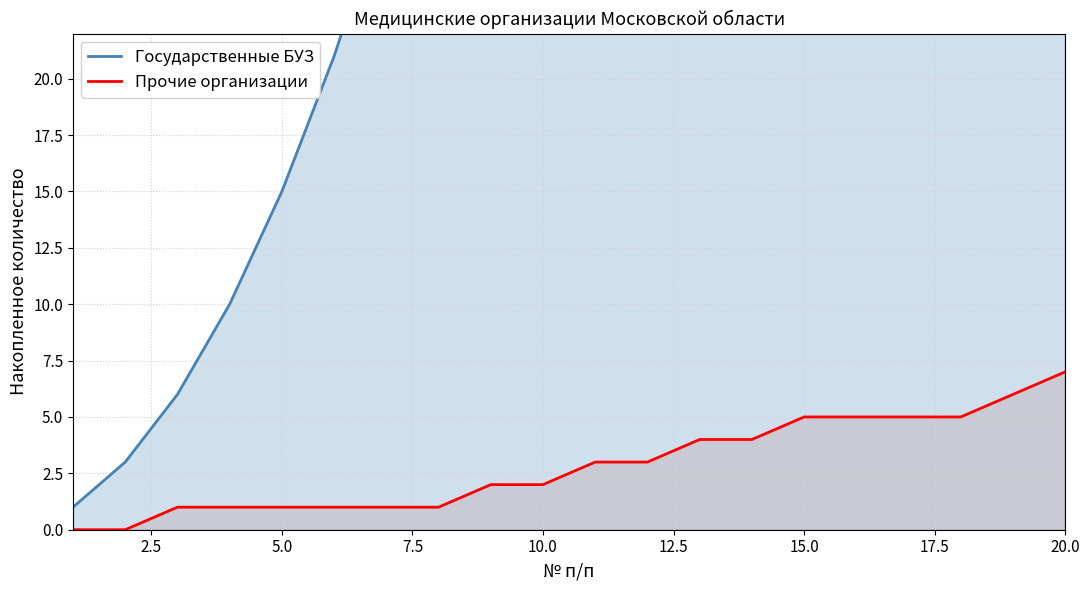

Reading left to right, what are all the values shown in this chart?

Государственные БУЗ: 1	3	6	10	15	21	28	36	45	55	66	78	91	105	120	136	153	171	190	210
Прочие организации: 0	0	1	1	1	1	1	1	2	2	3	3	4	4	5	5	5	5	6	7